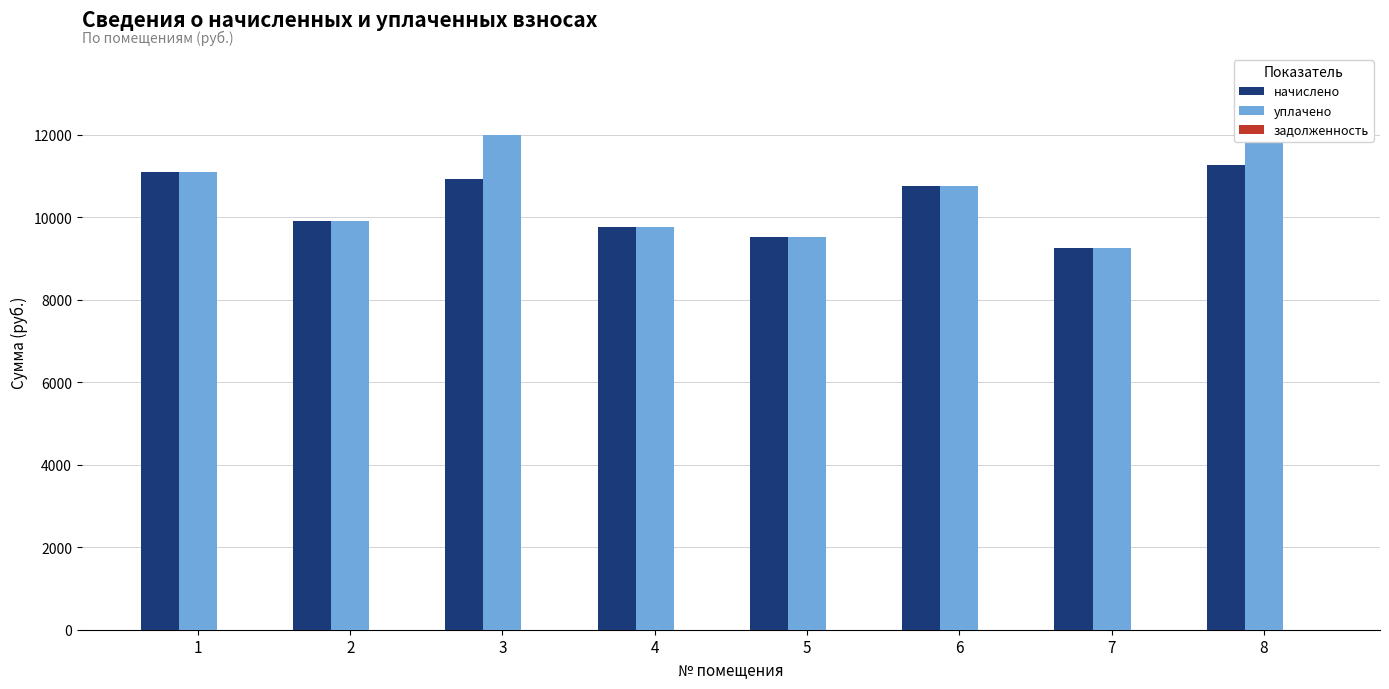

Is it true that начислено equals 9513.2 at 5?

True